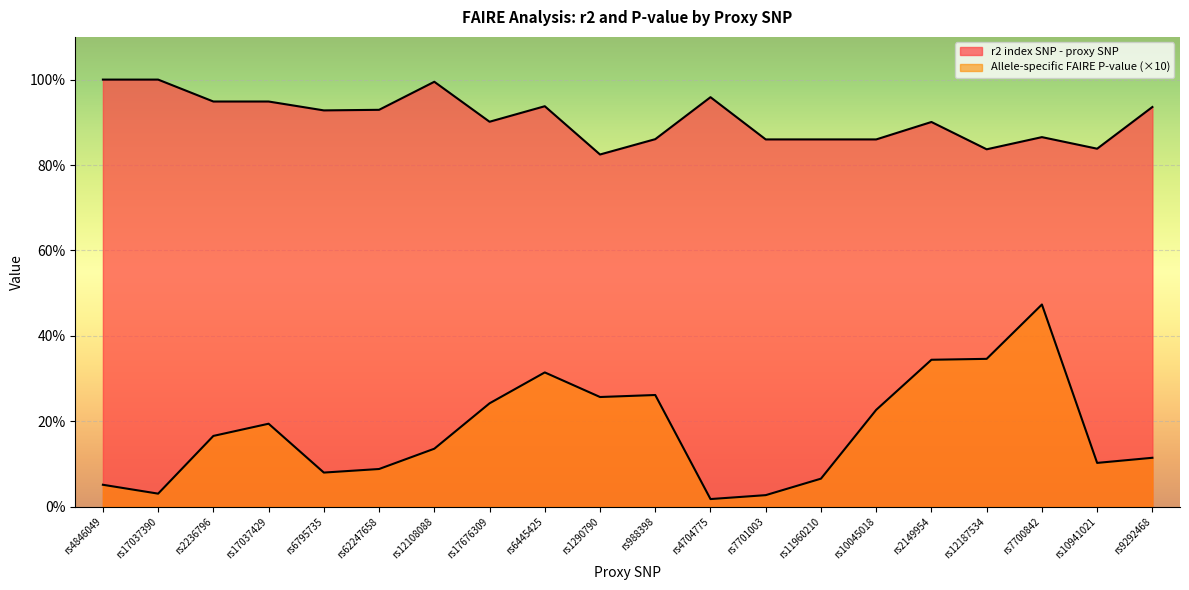

True or false: Allele-specific FAIRE P-value and r2 index SNP - proxy SNP cross at least once.

False